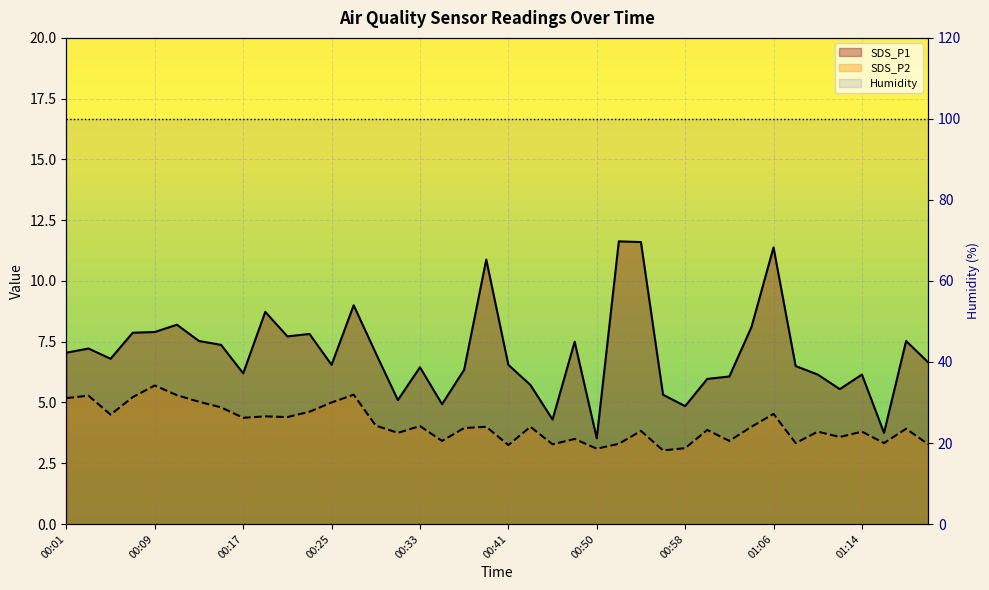

The SDS_P1 series shows 1.6 at 01:18. True or false?

False